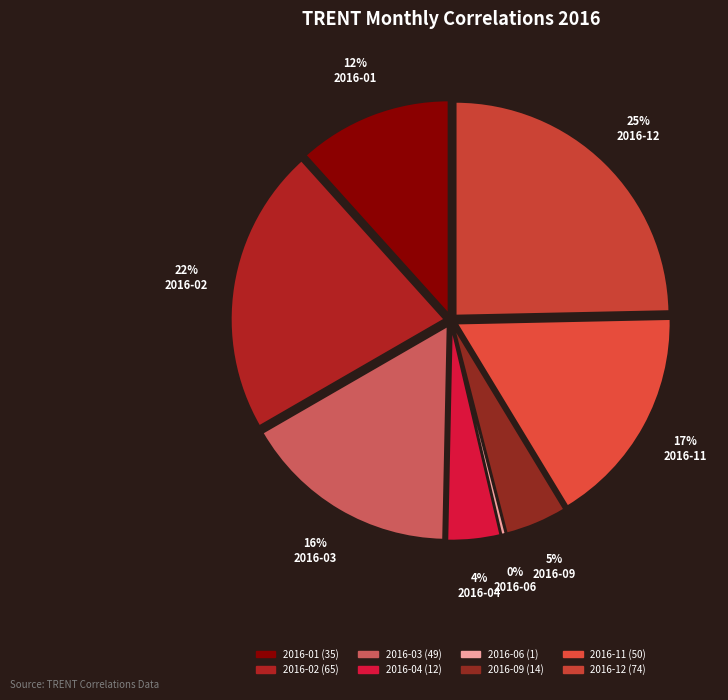

Does any single category account for the majority?

No